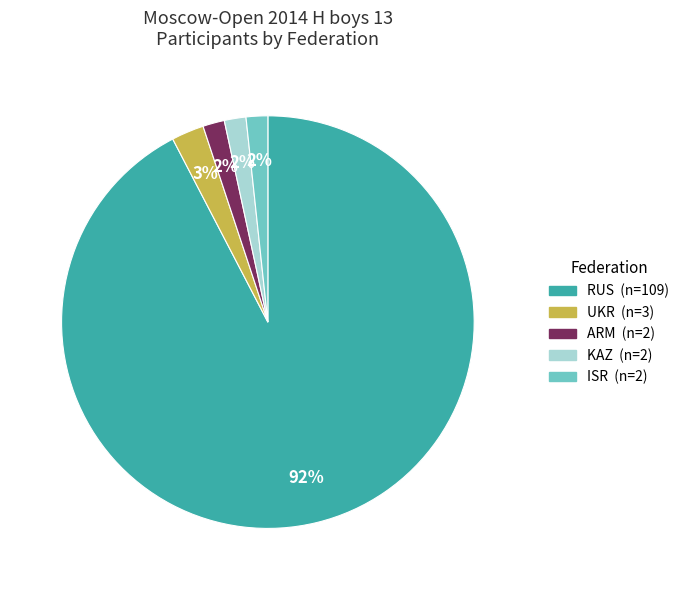

To the nearest percent, what is the average slice percentage?

20%